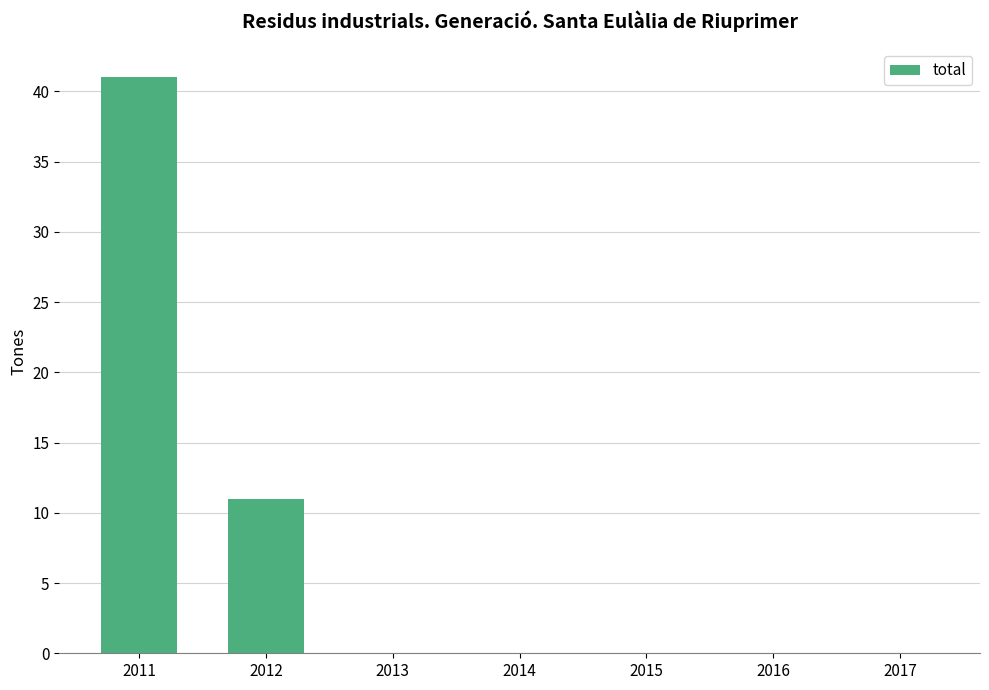

Reading left to right, extract all data points from this chart.

2011=41	2012=11	2013=0	2014=0	2015=0	2016=0	2017=0